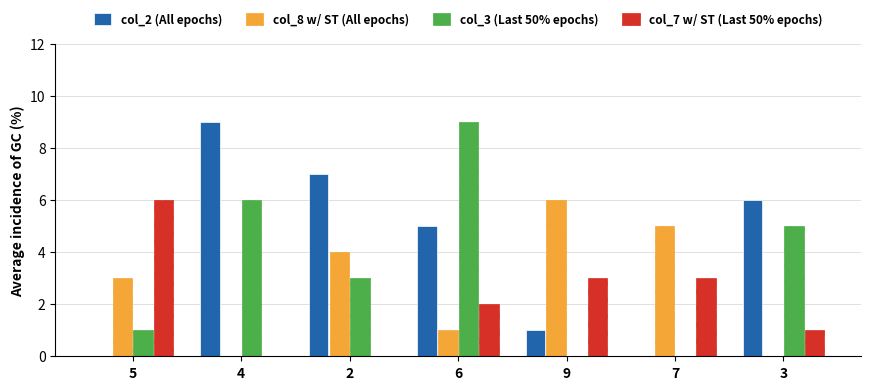

At which label does col_2 (All epochs) first exceed 5?

4